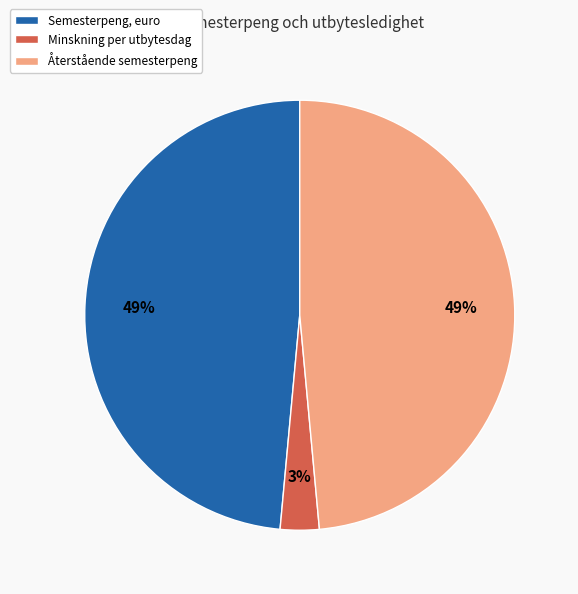

To the nearest percent, what is the average slice percentage?

33%